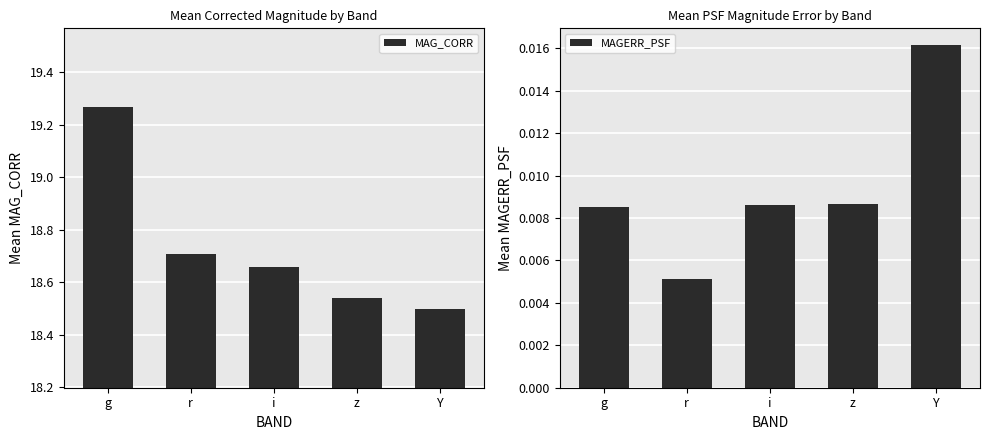

How many bars are there in total?

10